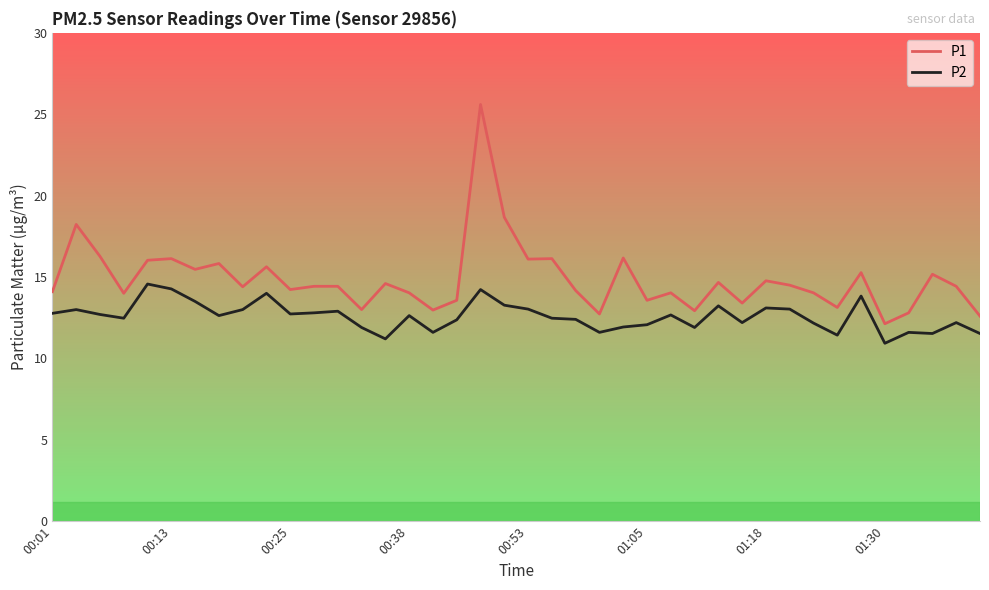

What is the difference between the maximum and minimum values in the P2 series?

3.6